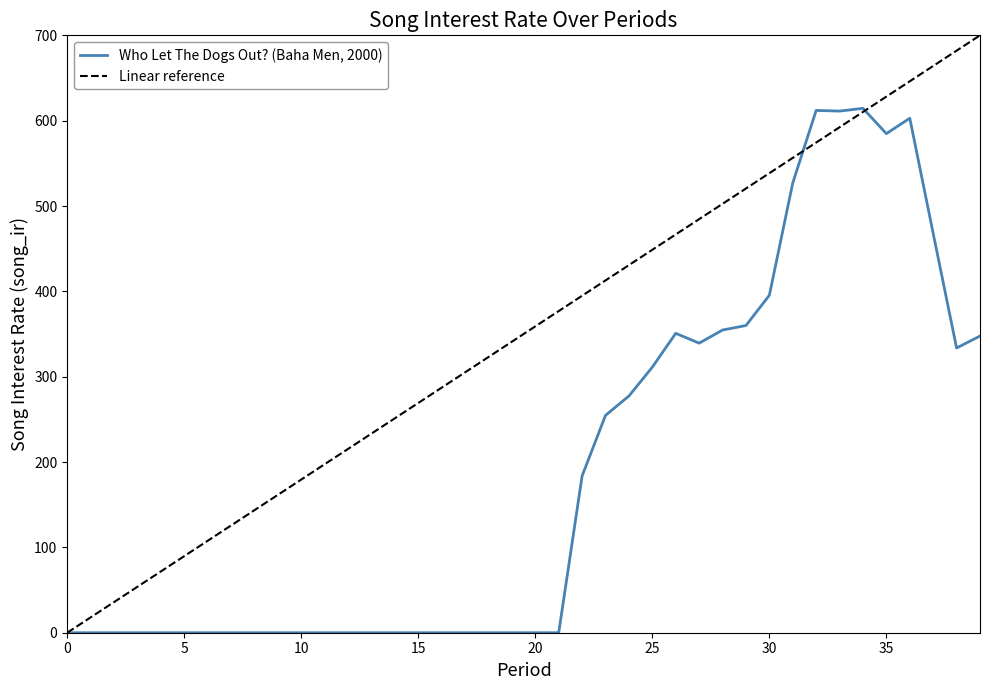

The value at 4 is 0.0. True or false?

True